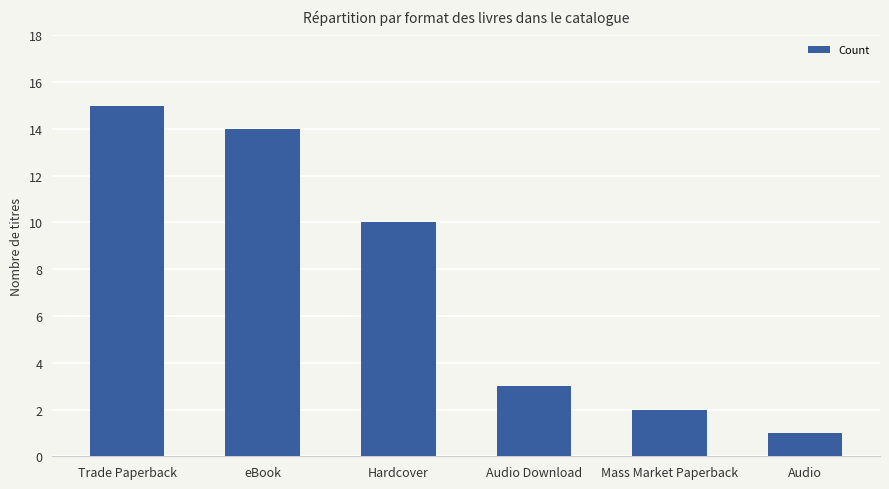

Which category has the highest value across all series?

Trade Paperback